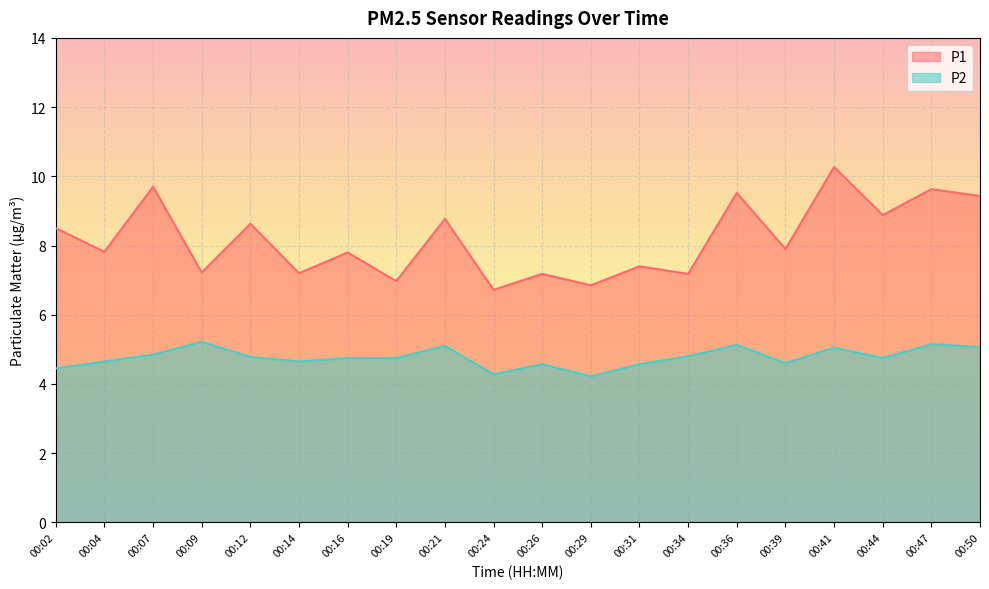

At which category does P1 reach its first local valley?

00:04